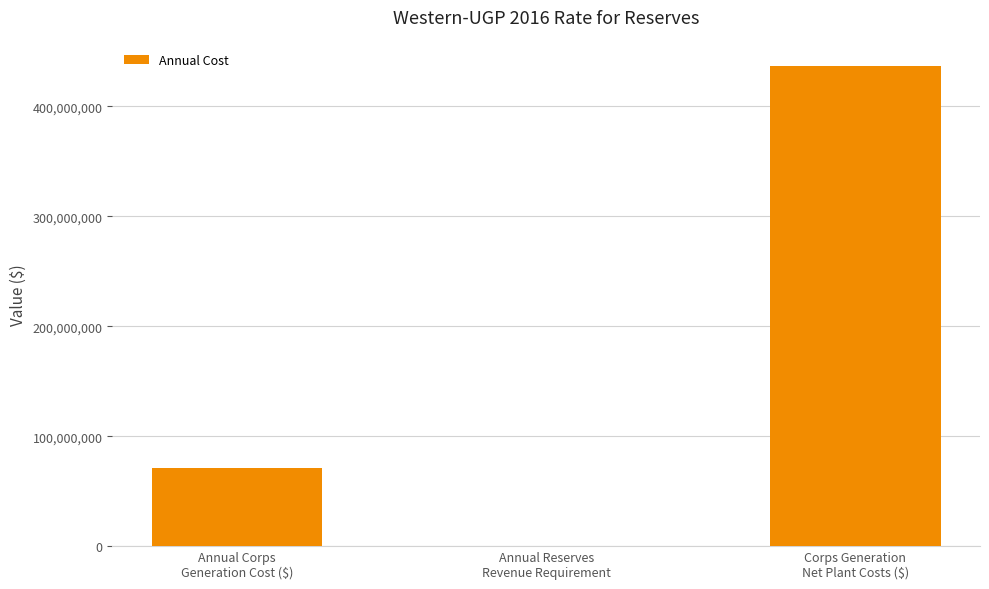

What is the approximate value at Annual Corps
Generation Cost ($)?

71321100.5